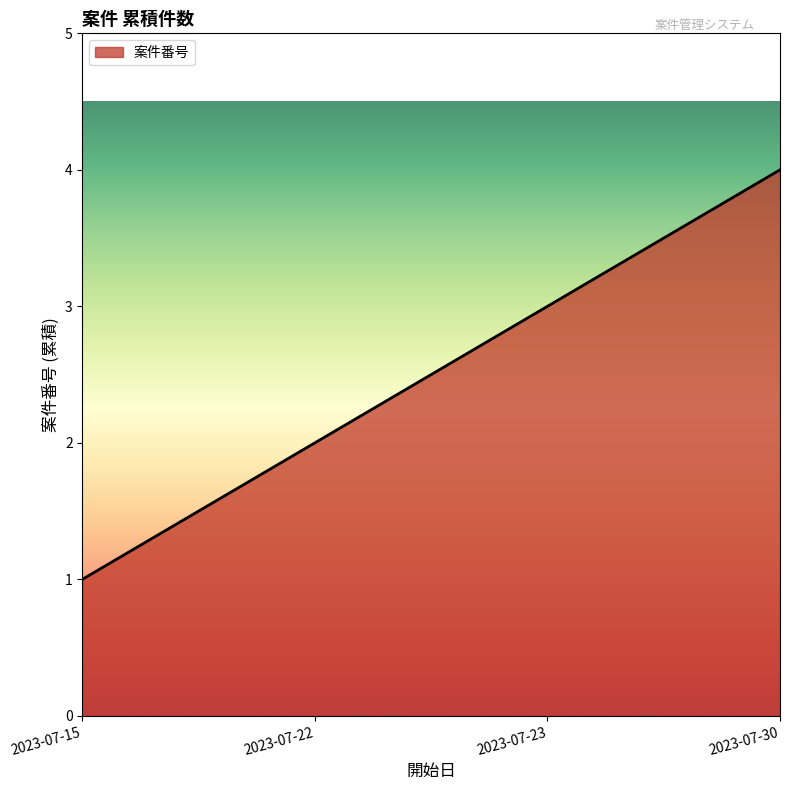

The chart shows a value of 7 at 2023-07-30. True or false?

False